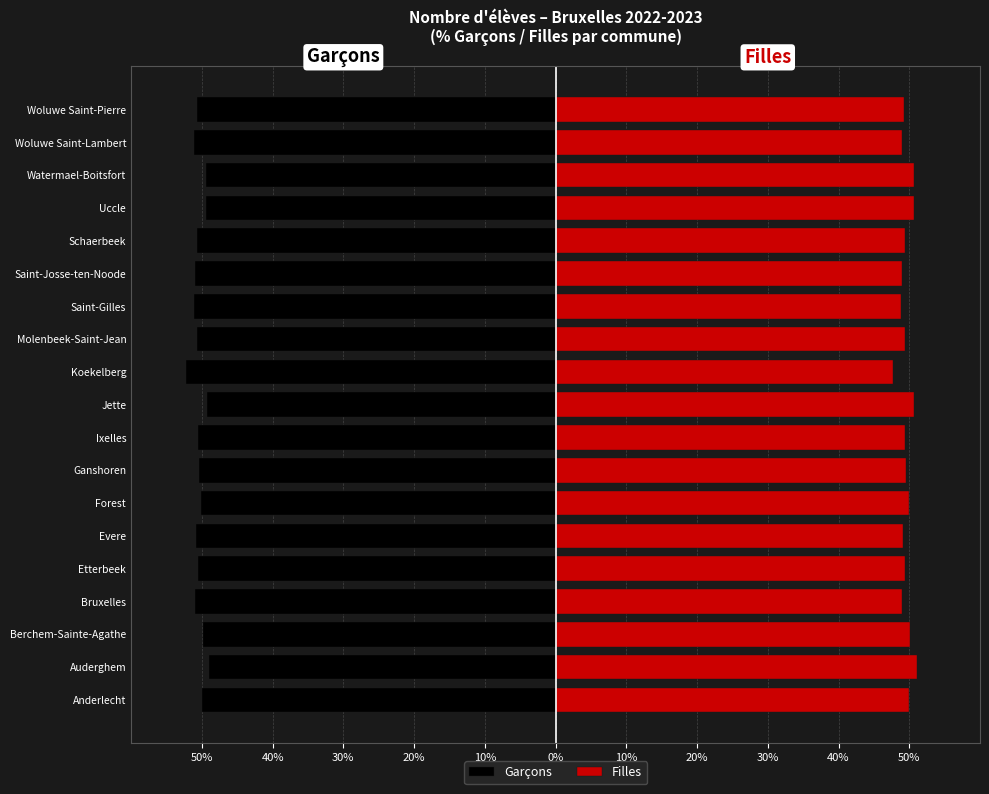

Which series changed the most between Jette and Koekelberg?

Garçons